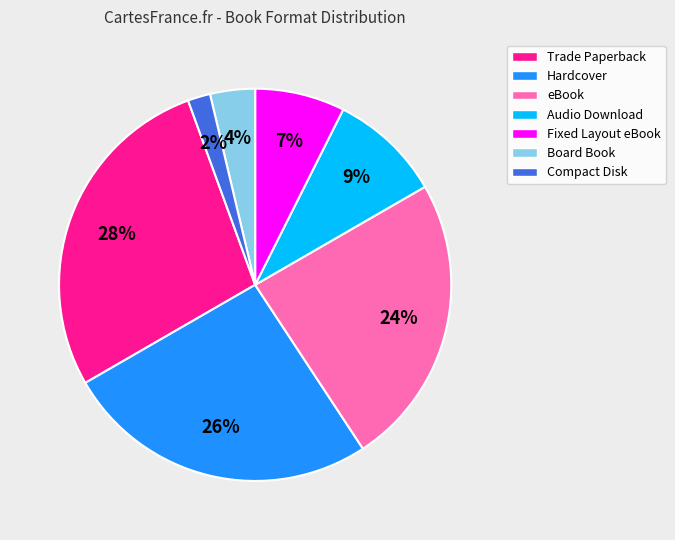

To the nearest percent, what is the difference between the Audio Download and Trade Paperback slice percentages?

19%